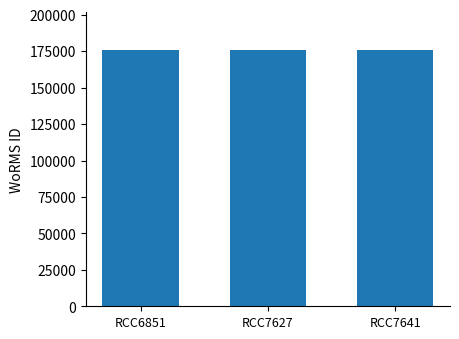

True or false: the data shows 242432 at RCC7627.

False